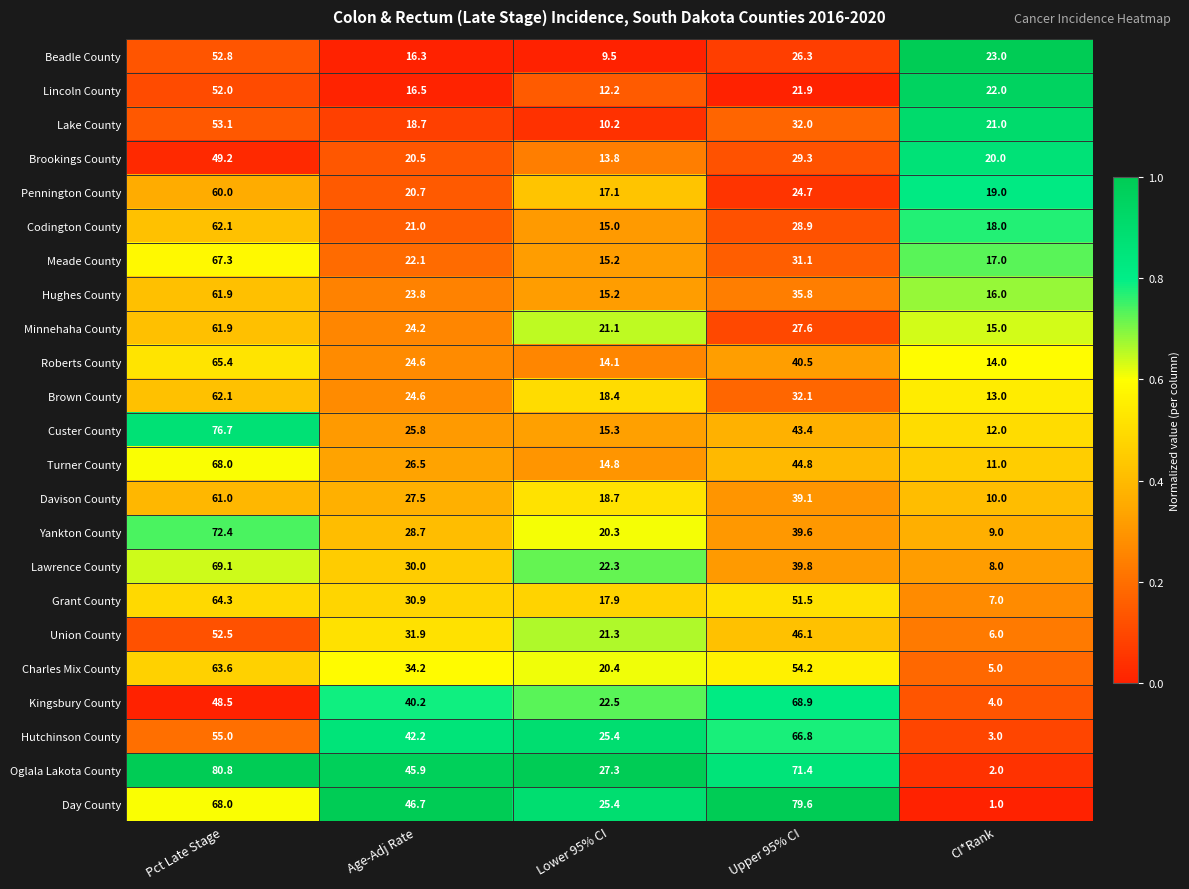

Which category has the highest value across all series?

Pct Late Stage